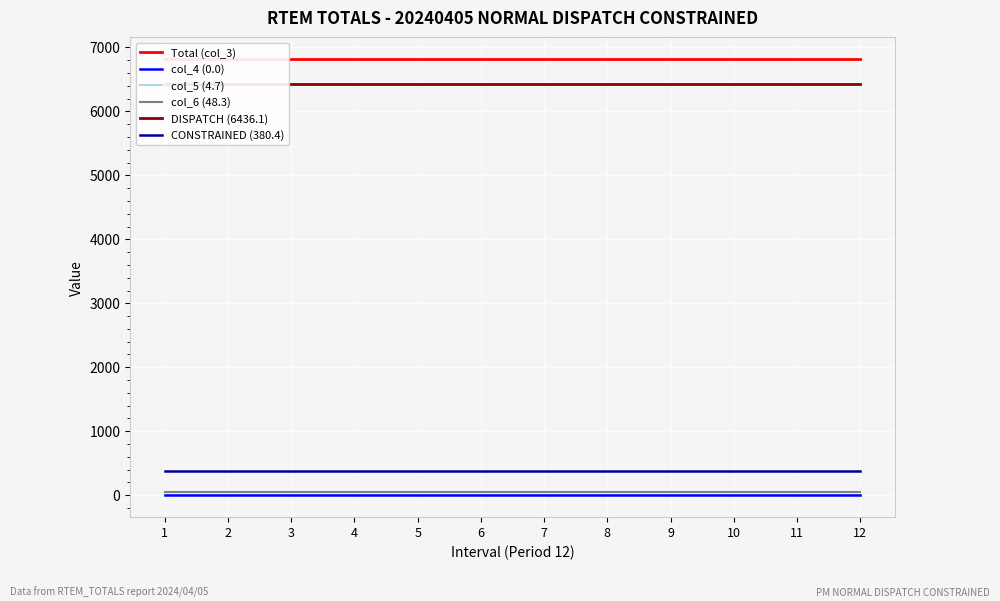

Read the DISPATCH (6436.1) value at 4.

6436.1